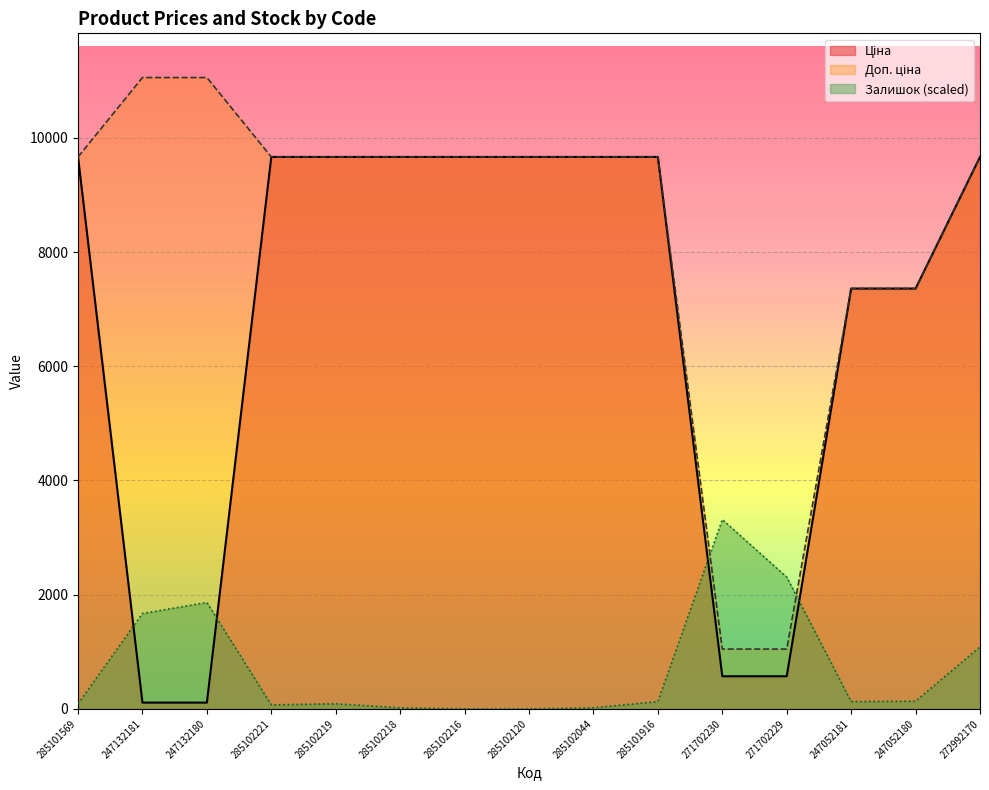

Rank the categories by Залишок value from lowest to highest.

285102216, 285102120, 285102218, 285102044, 285102221, 285101569, 285102219, 285101916, 247052181, 247052180, 272992170, 247132181, 247132180, 271702229, 271702230